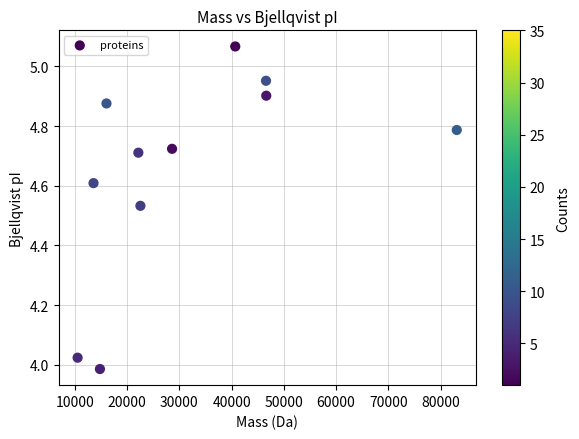

What is the range of Y values (max minus min)?

1.1